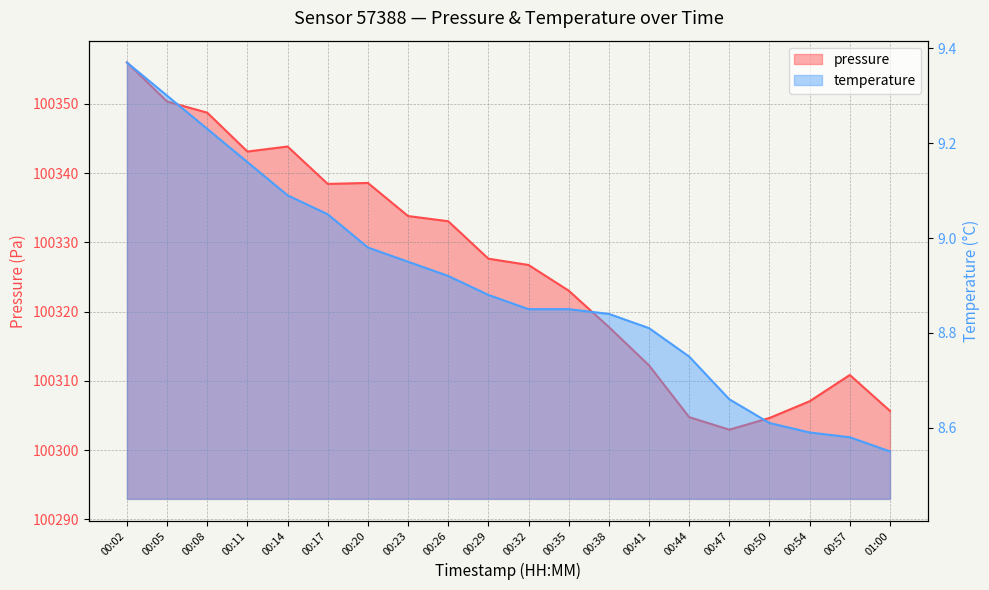

Read the pressure value at 00:11.

100343.1